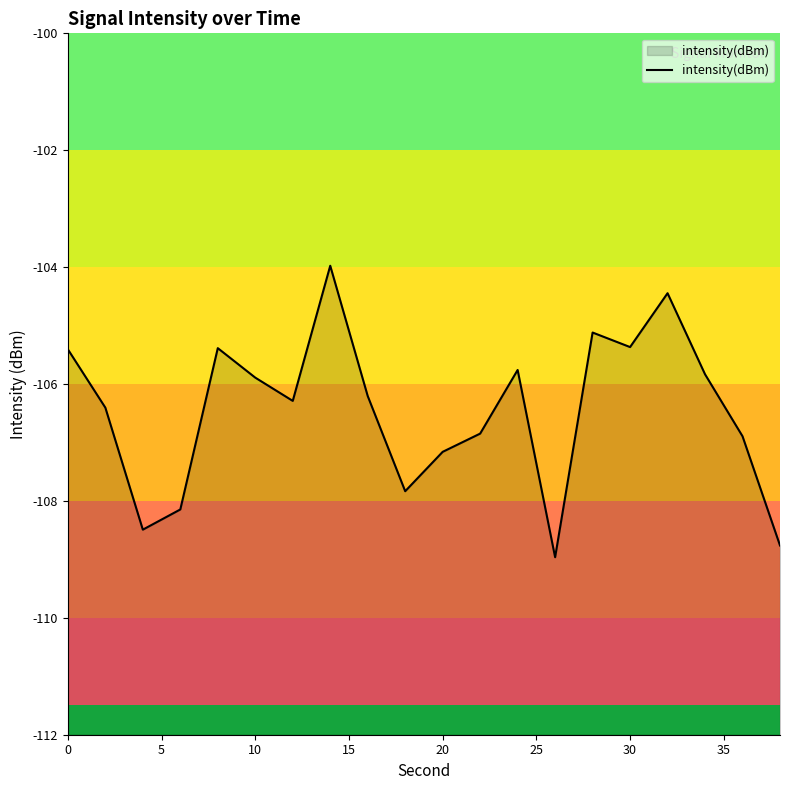

Read the value at 30.

-105.4